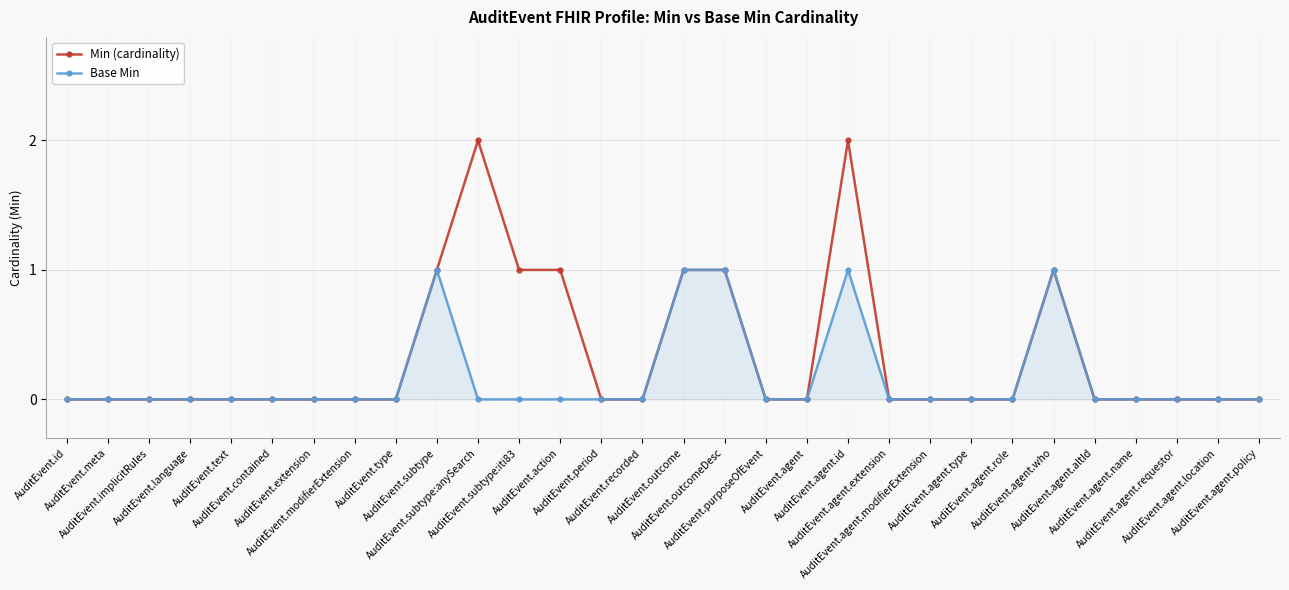

Which series has the widest spread of values?

Min (cardinality)